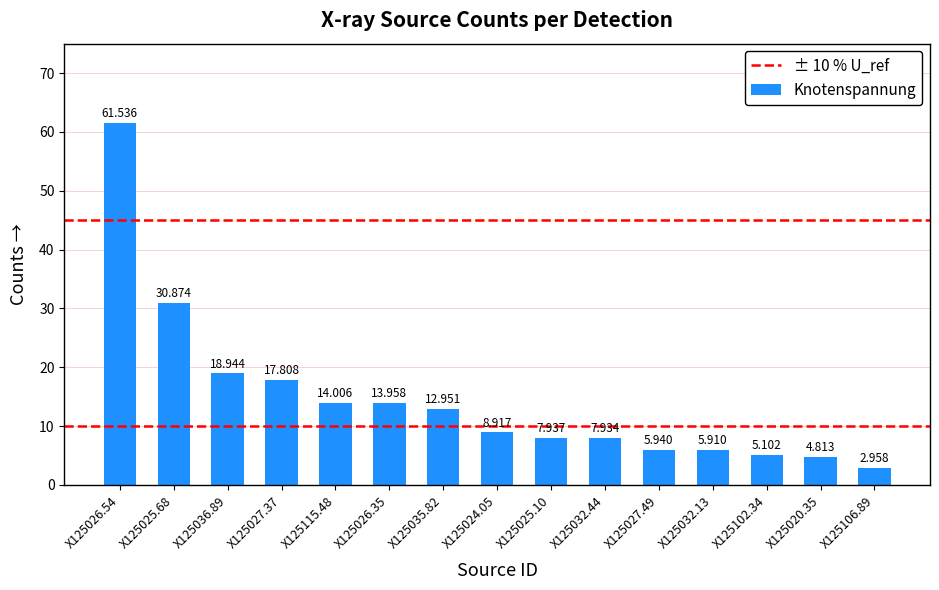

Which category has the highest value across all series?

X125026.54